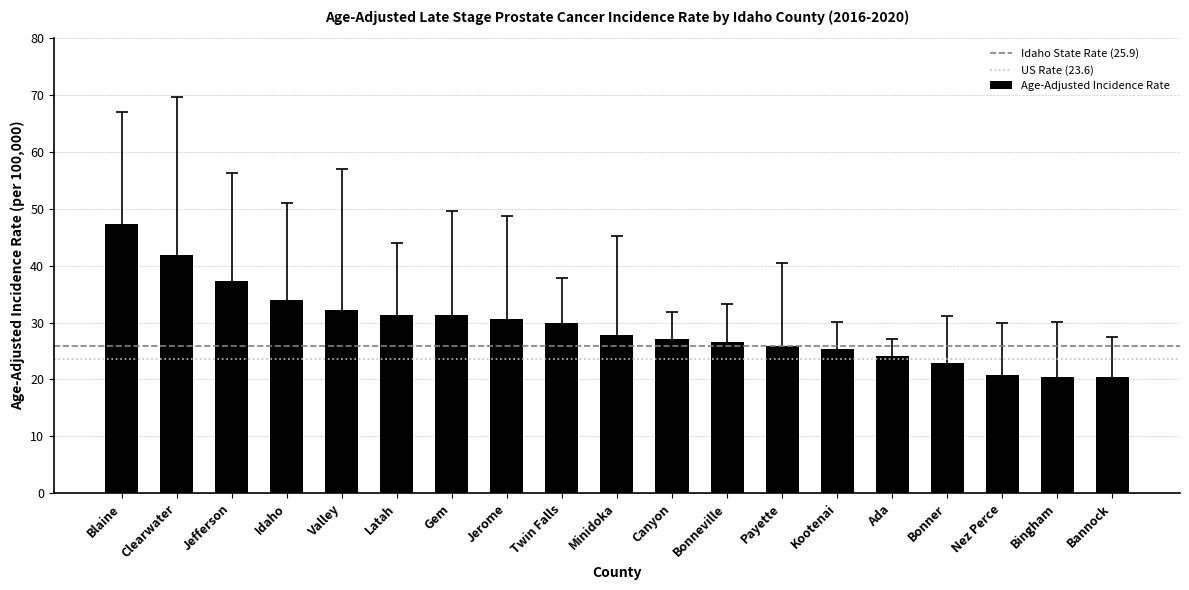

What is the change in value from Idaho to Gem?

-2.6